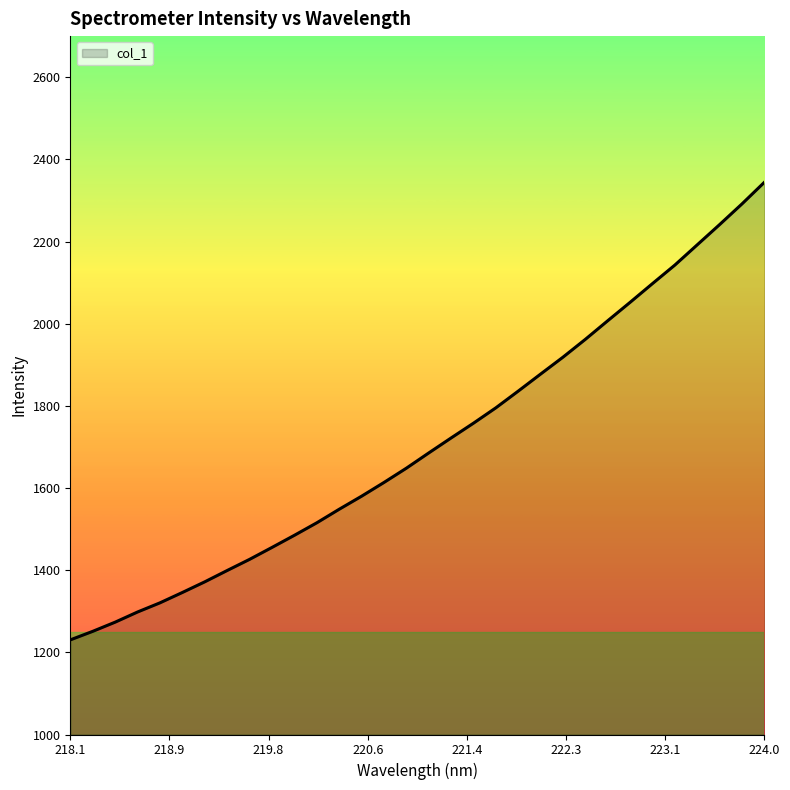

What is the greatest value displayed?

2344.1